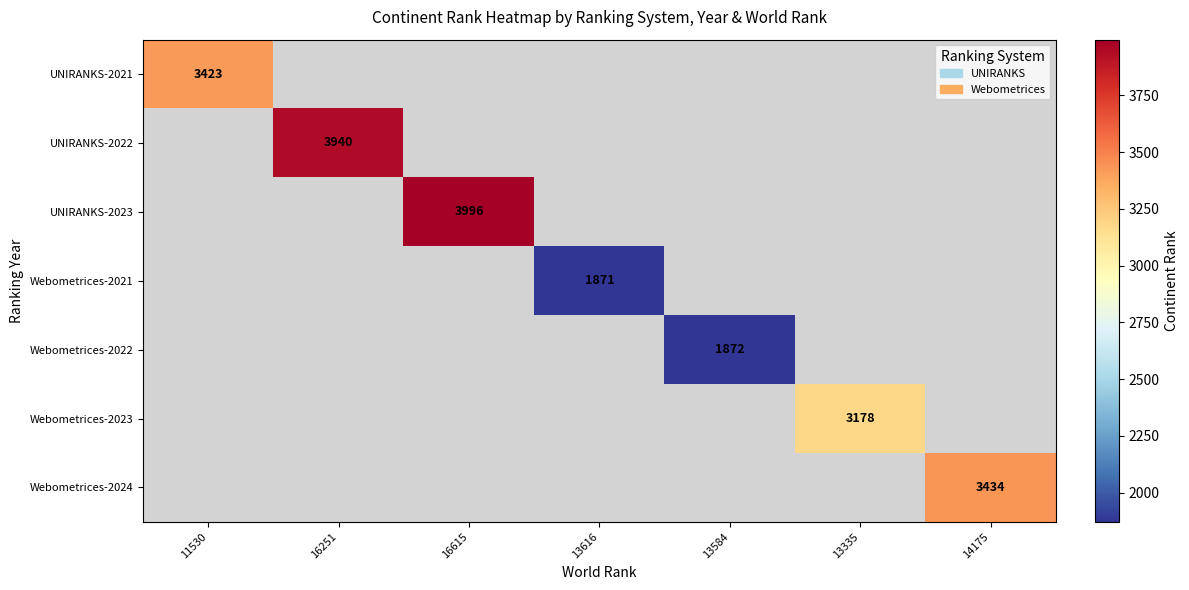

At which category does the chart reach its minimum across all series?

13616